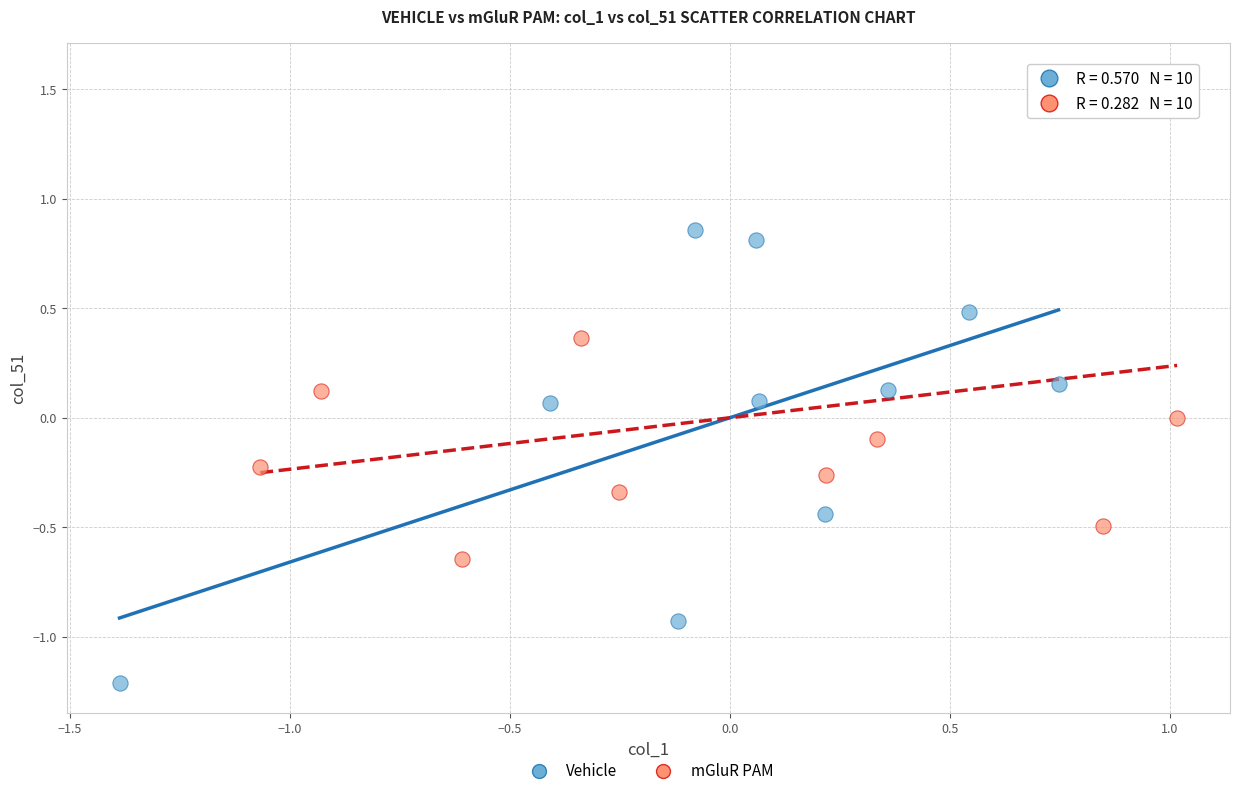

Which series contains the highest Y value?

mGluR PAM